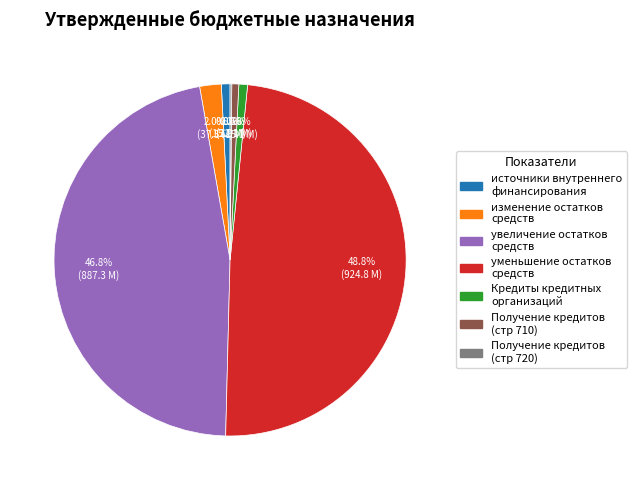

Is there a majority slice in this chart?

No